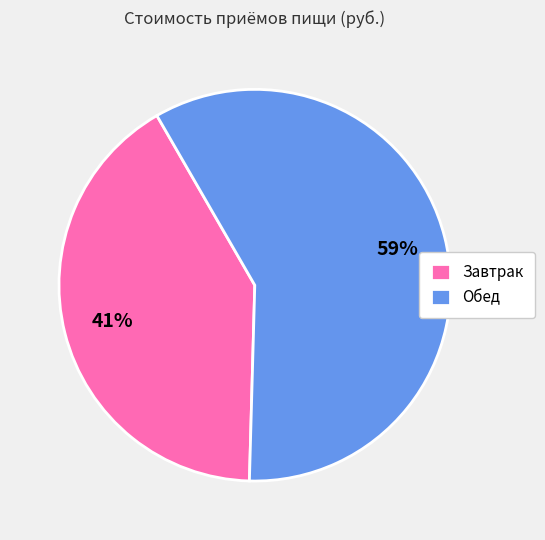

Which category accounts for the majority?

Обед